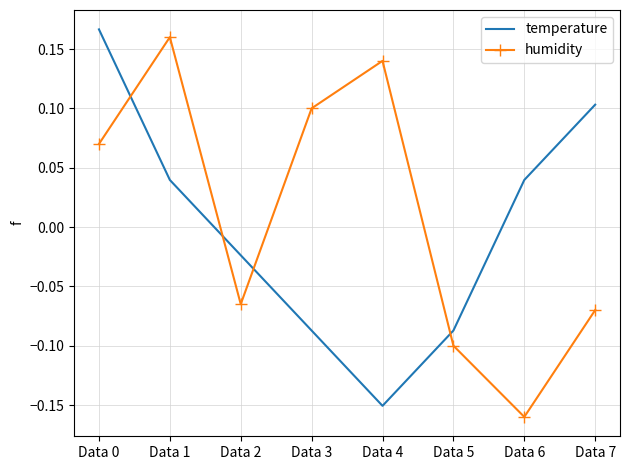

How many intersections are there between humidity and temperature?

4